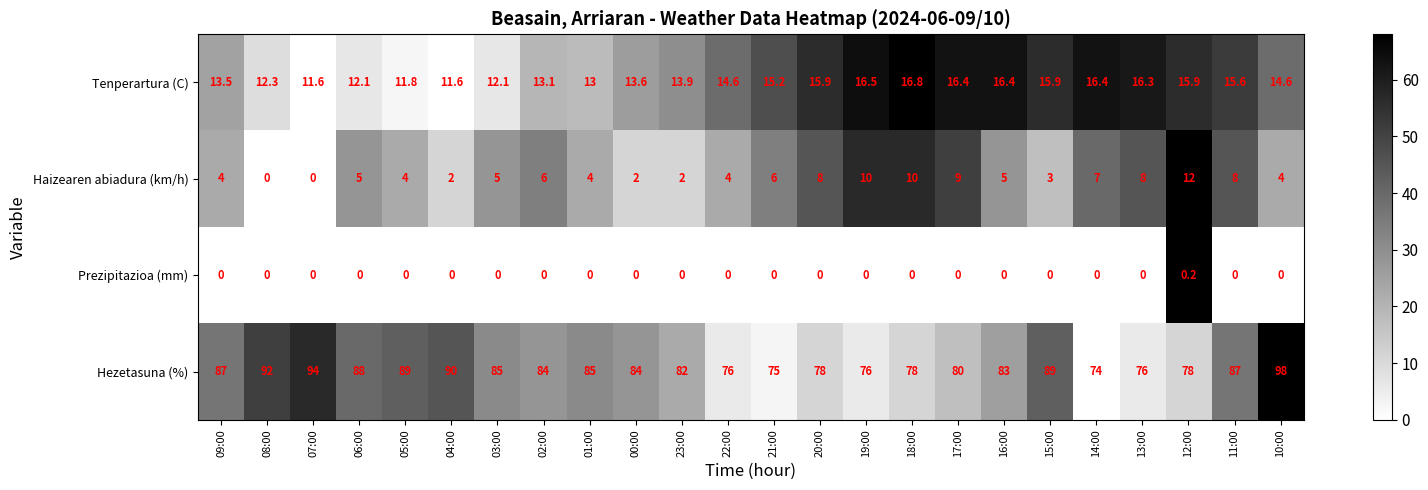

What is the maximum value shown in the chart?

98.0